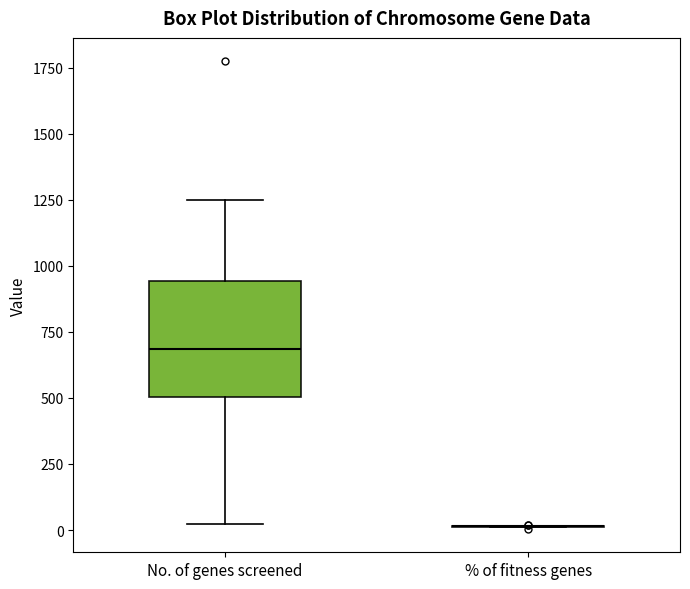

Reading left to right, transcribe this box plot: for each box, give where its median line is, the range the box spans, and where its two whiskers end, as read against the y-axis. The values are not printed on the chart, so give them approximately, as read against the axis.

No. of genes screened: median 700, box 500 to 950, whiskers 0 to 1250
% of fitness genes: box collapsed to a line at 0, whiskers 0 to 0